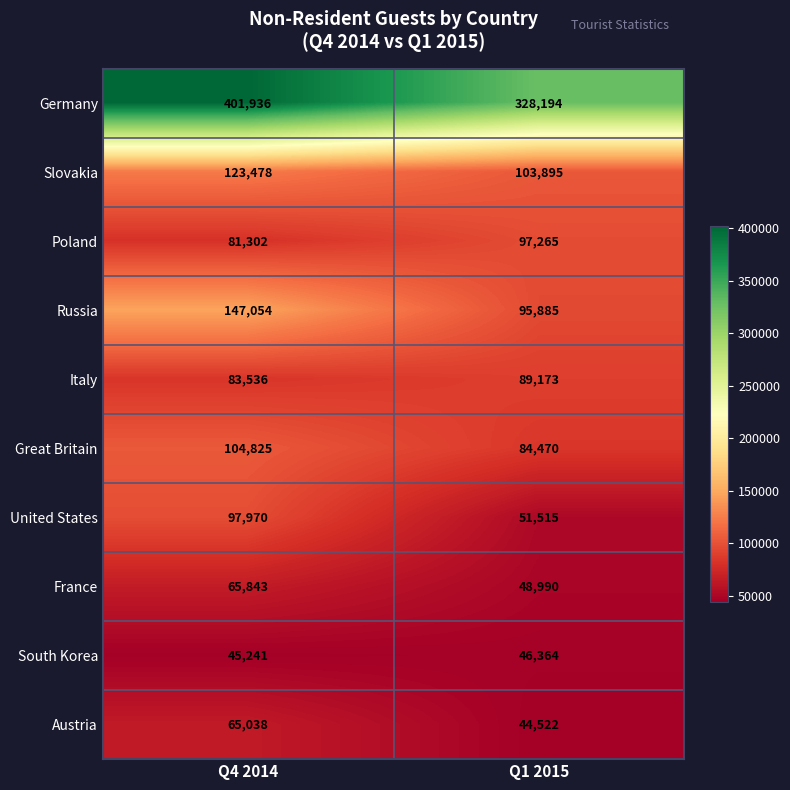

What is the minimum value shown in the chart?

44522